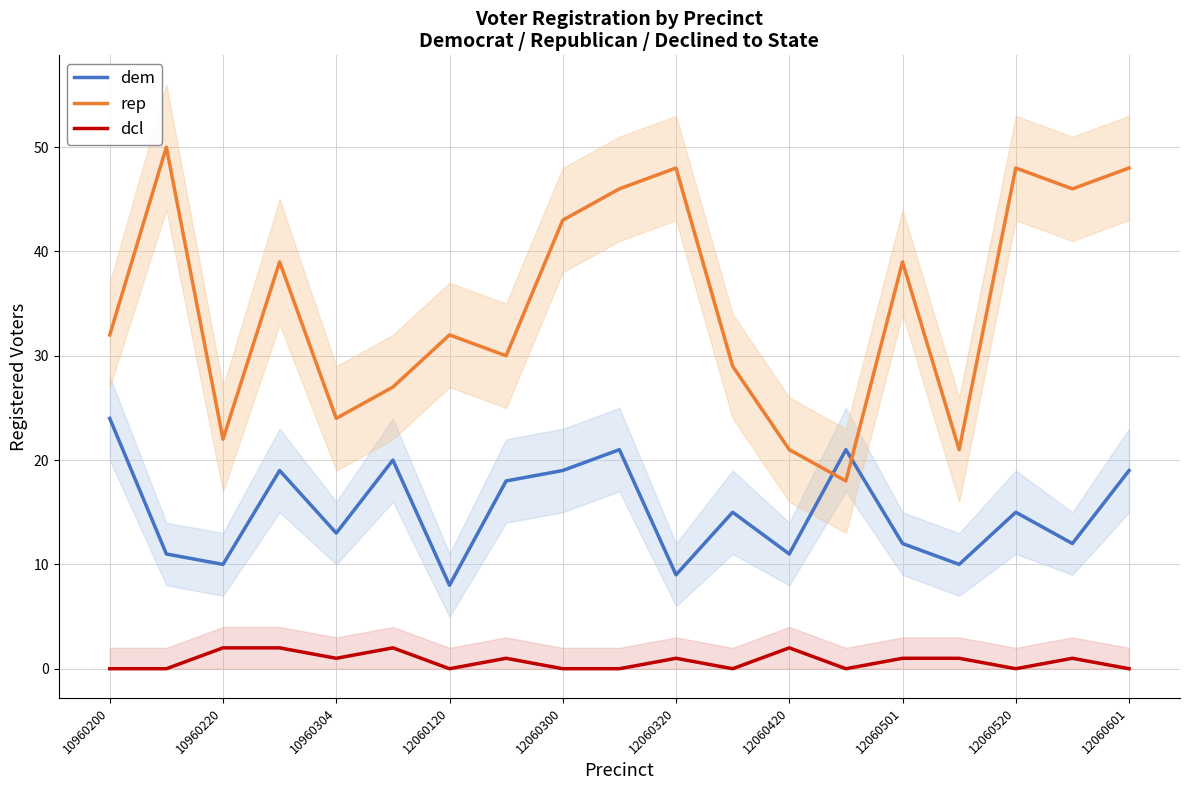

How many distinct data groups are displayed?

3